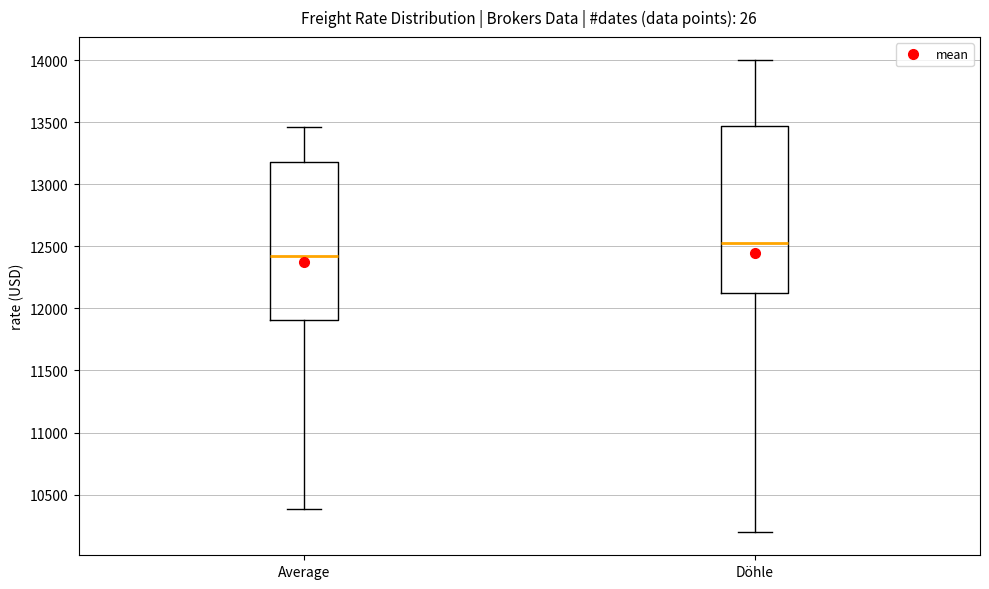

Reading left to right, read every box against the y-axis: the position of its median line, the range the box covers, and the ends of its whiskers. The values are not printed on the chart, so give them approximately, as read against the axis.

Average: median 12400, box 11900 to 13200, whiskers 10400 to 13450
Döhle: median 12550, box 12150 to 13450, whiskers 10200 to 14000